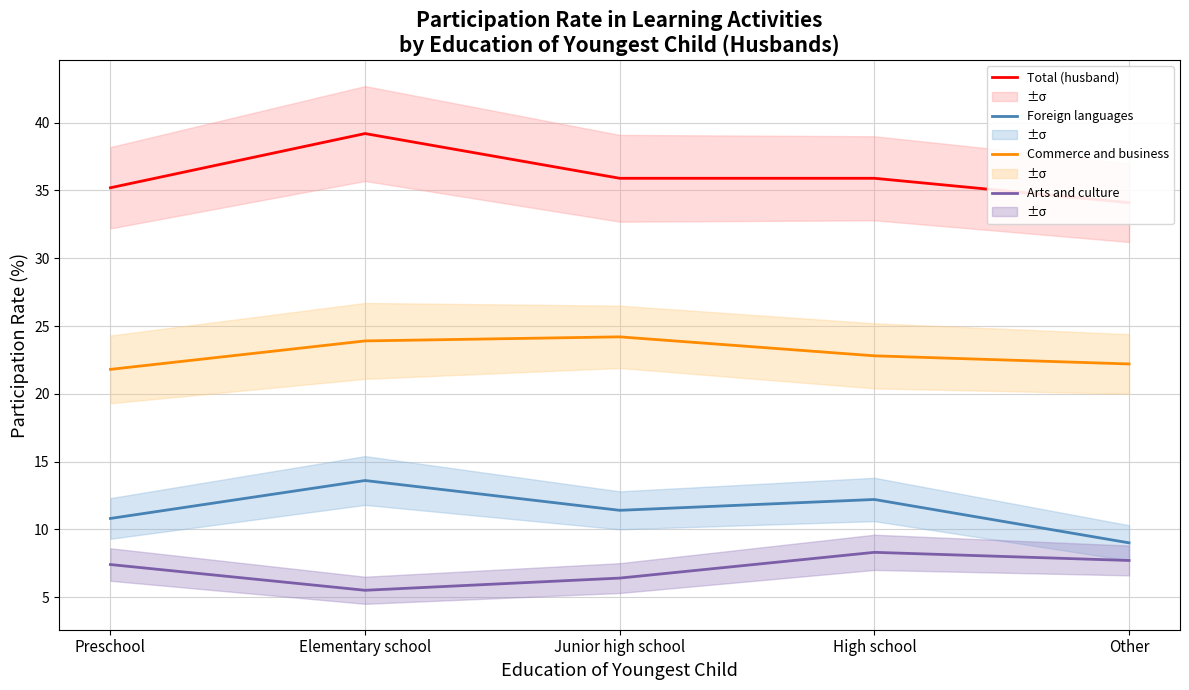

What is the minimum value for Total (husband)?

34.1